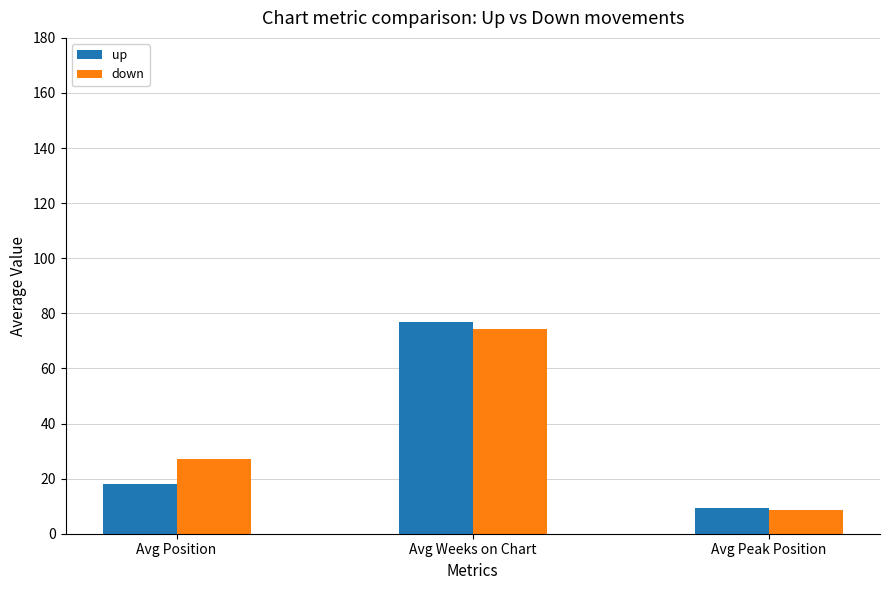

At which label is up closest to 43?

Avg Position